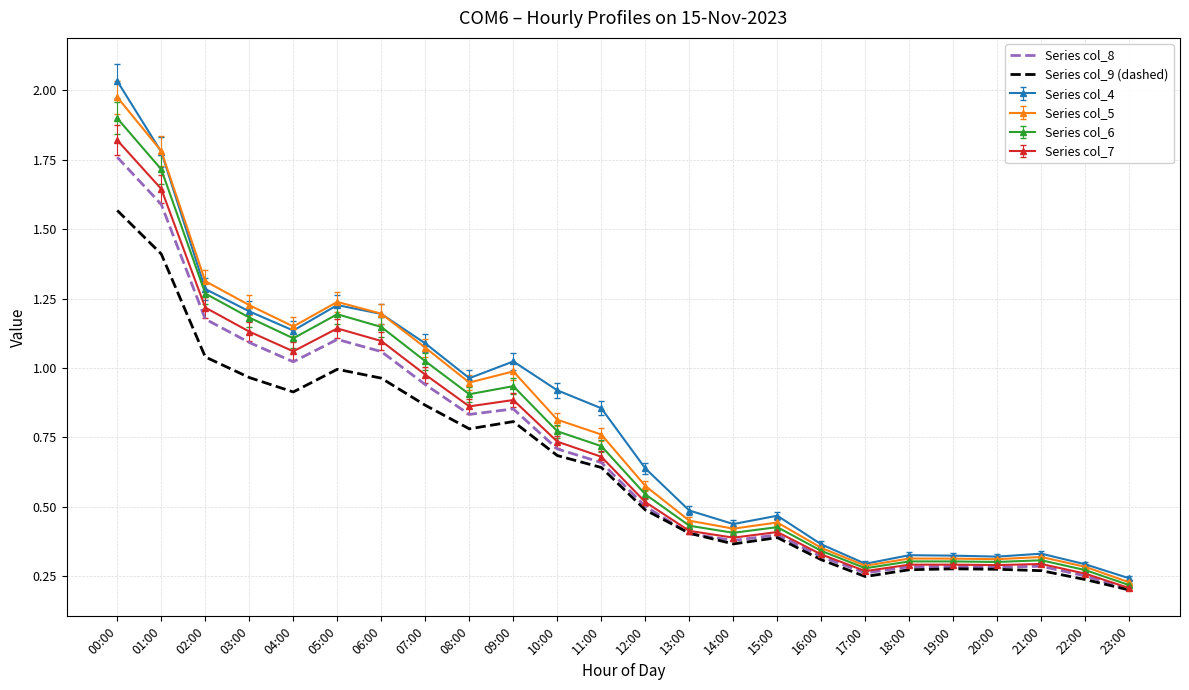

The value of Series col_8 at 20:00 is 0.3. True or false?

True